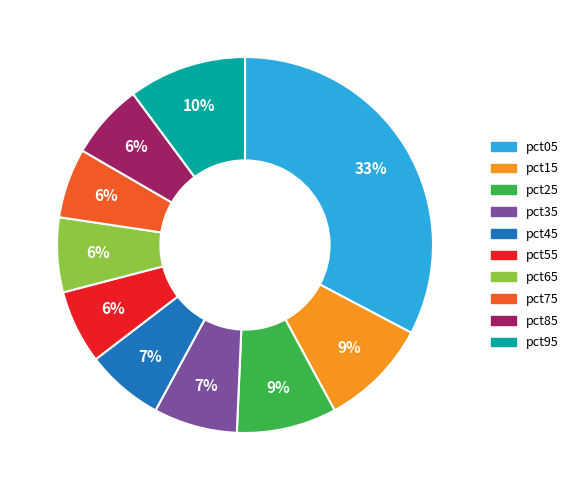

Is there a majority slice in this chart?

No